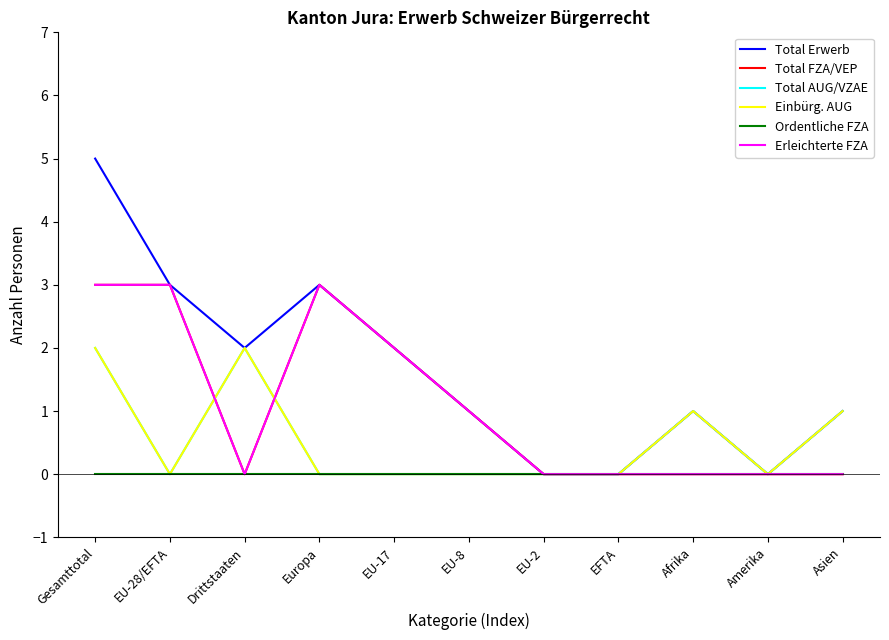

Does the chart have visible grid lines?

No